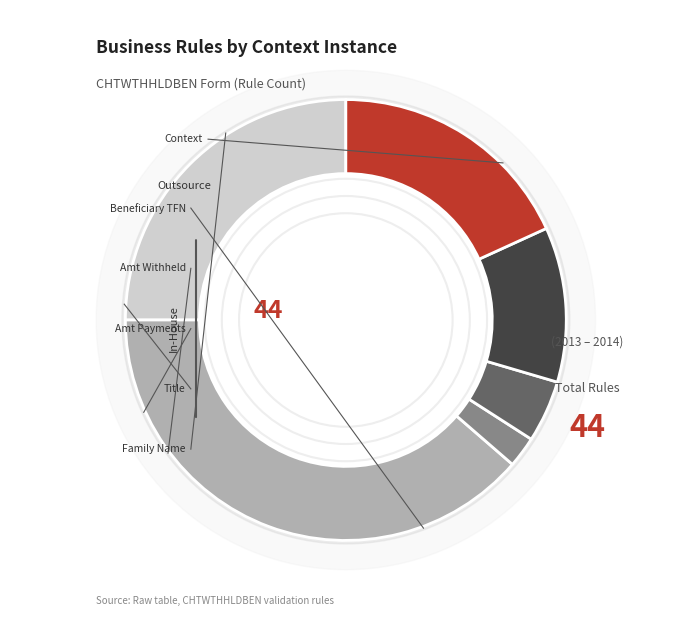

True or false: Beneficiary Amount of payments accounts for 16% of the total.

False